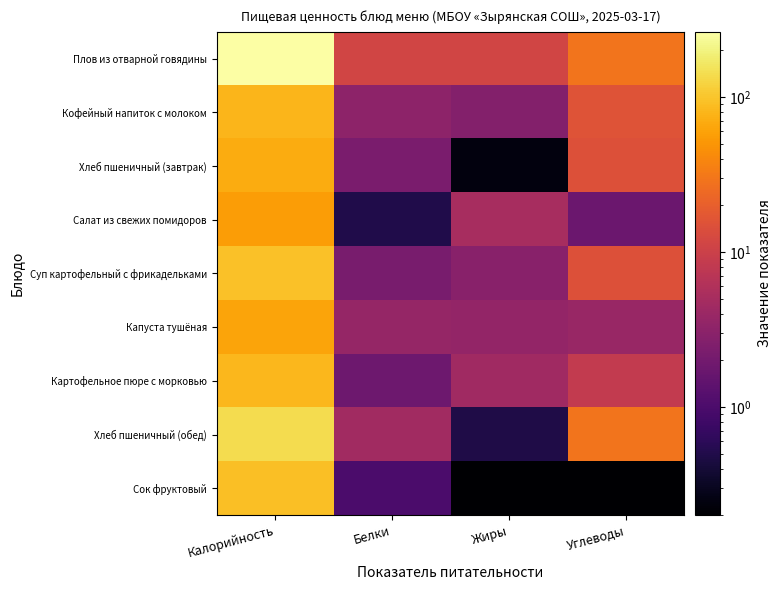

At Калорийность, list the series in order from largest to smallest.

Плов из отварной говядины, Хлеб пшеничный (обед), Суп картофельный с фрикадельками, Сок фруктовый, Картофельное пюре с морковью, Кофейный напиток с молоком, Хлеб пшеничный (завтрак), Капуста тушёная, Салат из свежих помидоров